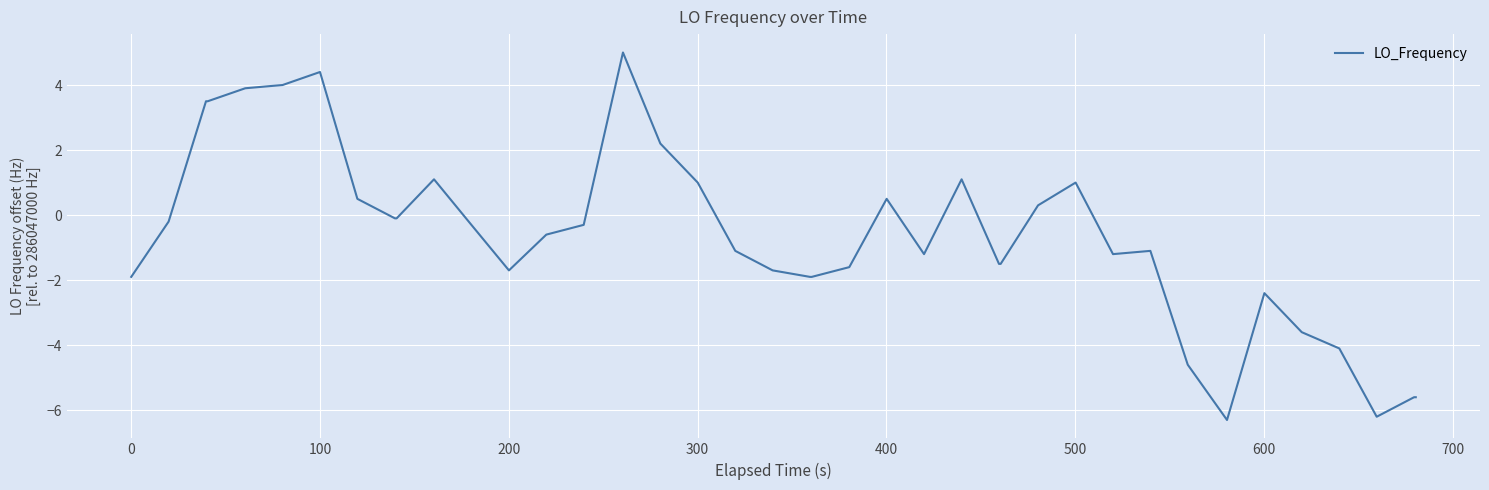

How many distinct data groups are displayed?

1